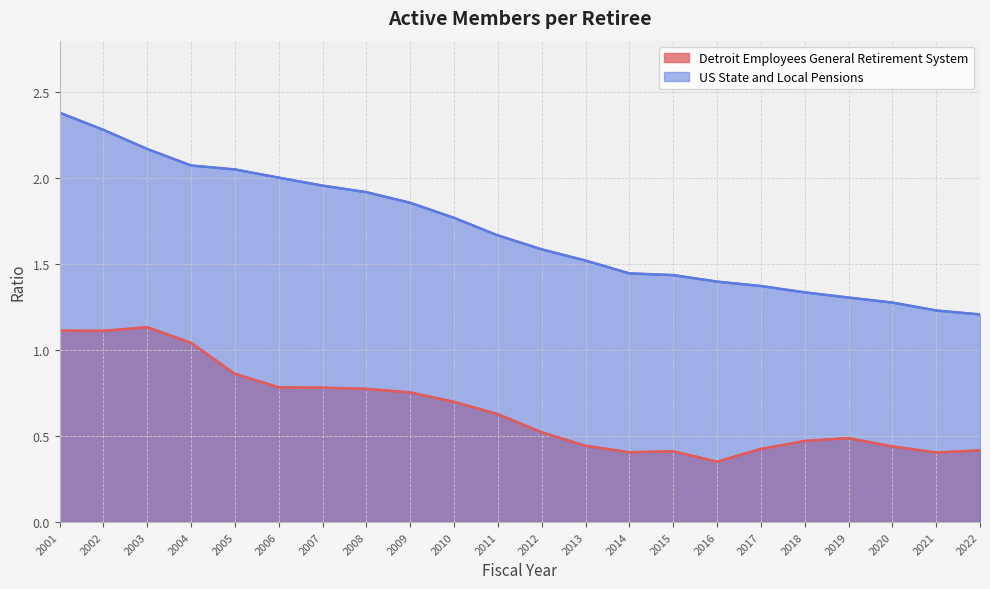

Does the chart have visible grid lines?

Yes